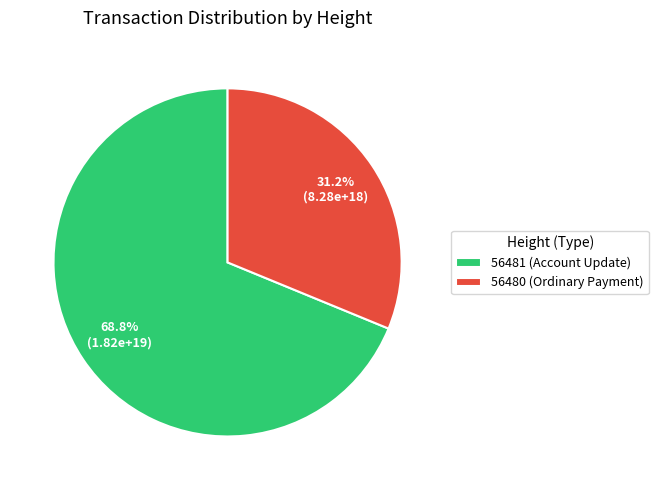

What is the ratio of the value at 56481 (Account Update) to the value at 56480 (Ordinary Payment)?

2.2